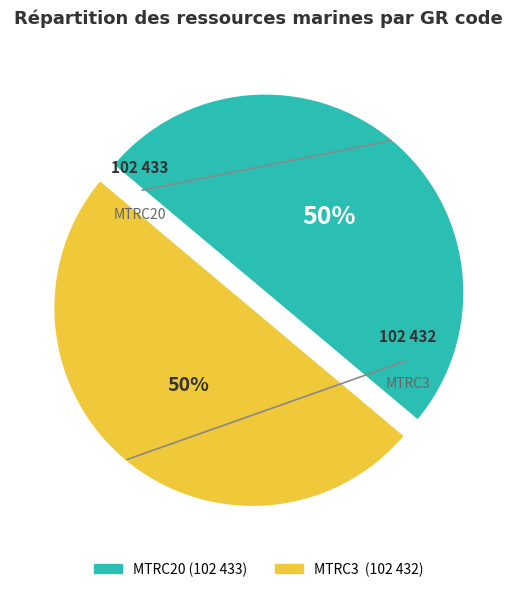

What is the ratio of the value at MTRC20 to the value at MTRC3?

1.0